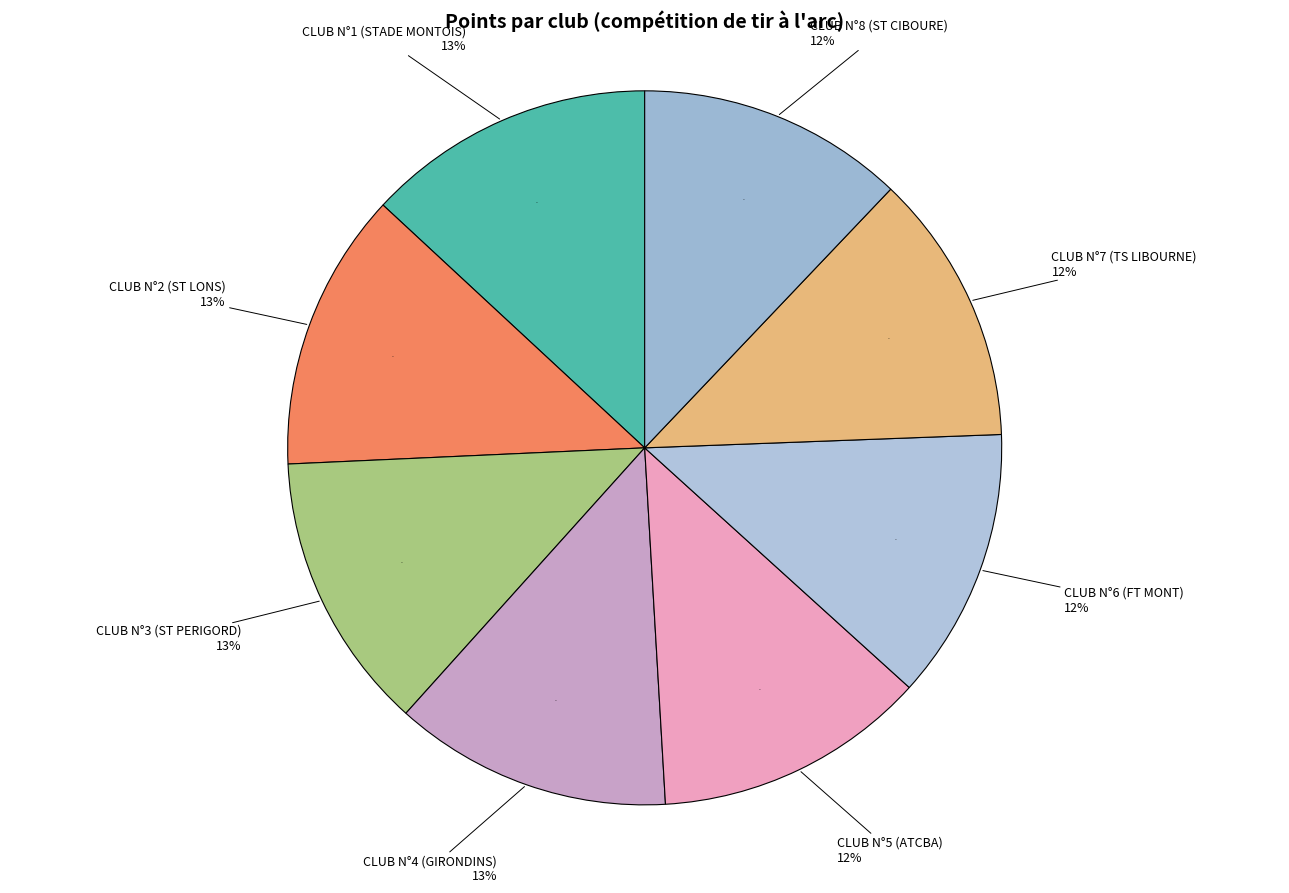

To the nearest percent, what percentage of the pie is CLUB N°8 (ST CIBOURE)?

12%